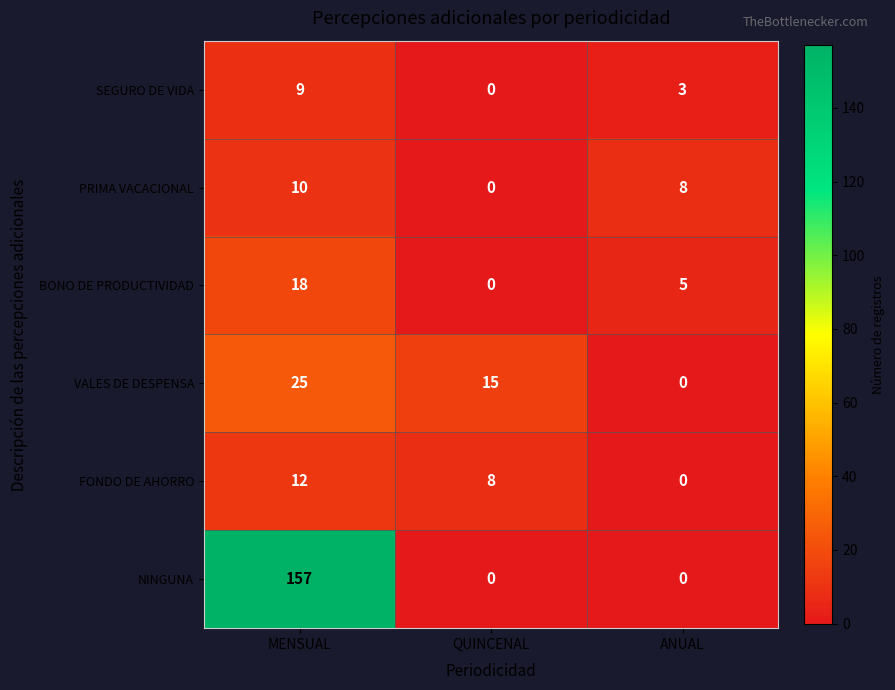

What is the sum of the BONO DE PRODUCTIVIDAD values at QUINCENAL and ANUAL?

5